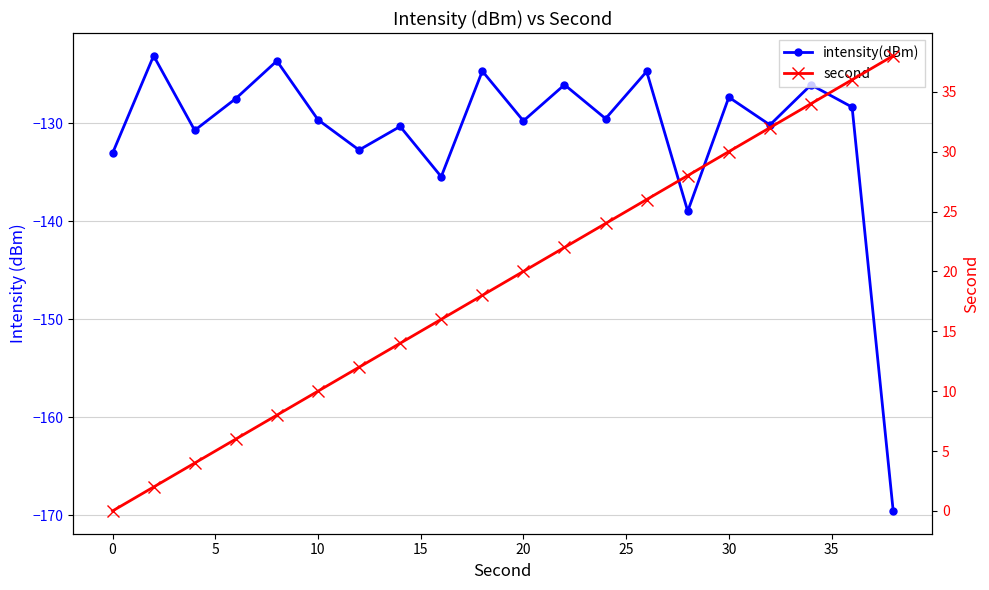

How many lines are shown in the chart?

2